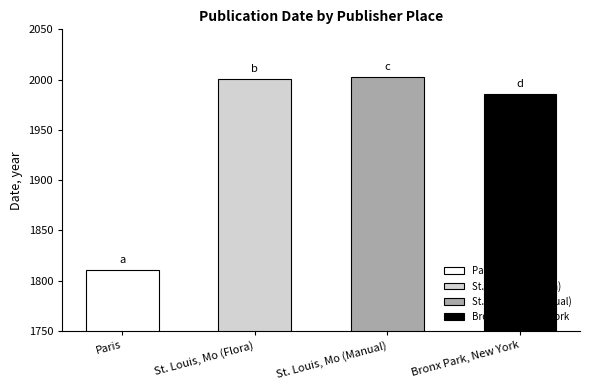

Which has a higher value, Bronx Park, New York or St. Louis, Mo (Manual)?

St. Louis, Mo (Manual)